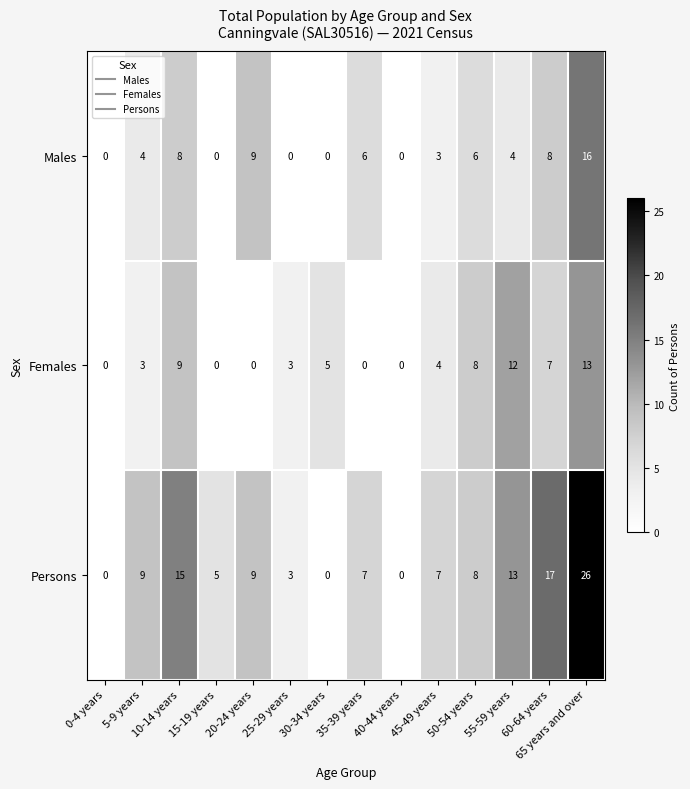

Count the number of data series in this chart.

3